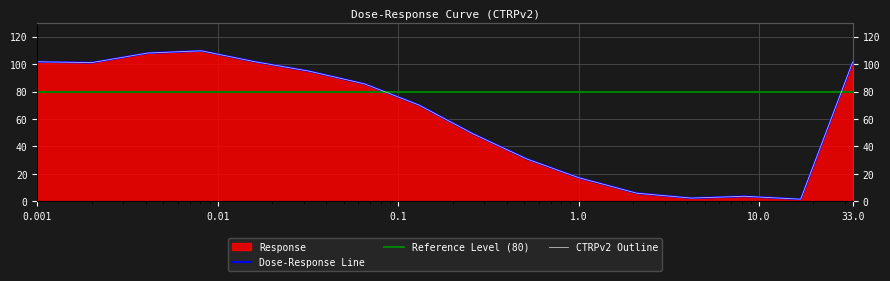

At which category does the data reach its first local valley?

0.002